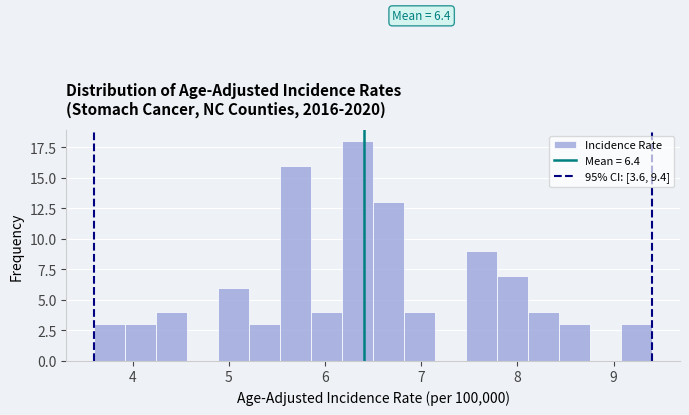

Around what value on the x-axis is the tallest bar? Give the approximate position of its centre, as read against the axis.

6.3